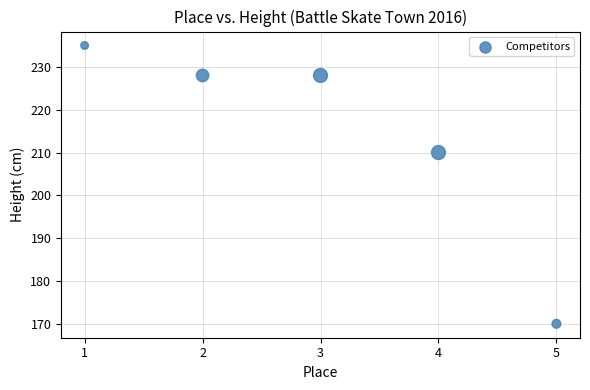

What is the range of Y values (max minus min)?

65